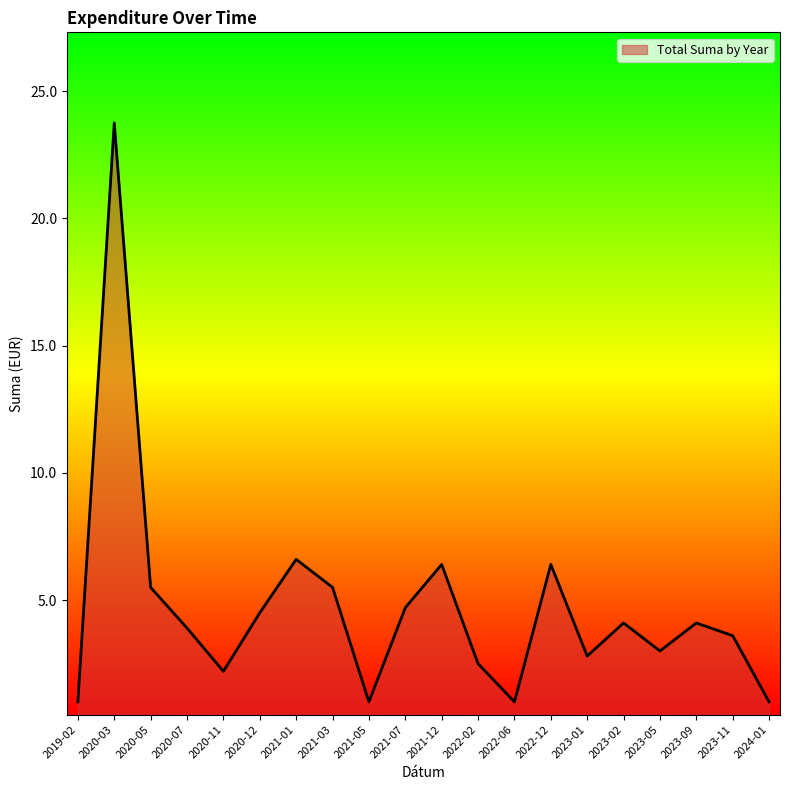

What is the greatest value displayed?

23.8